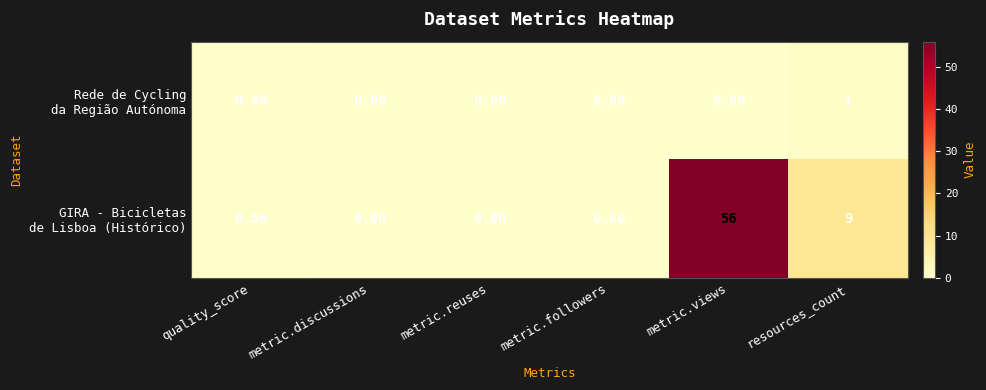

At which category is the sum across all series the highest?

metric.views